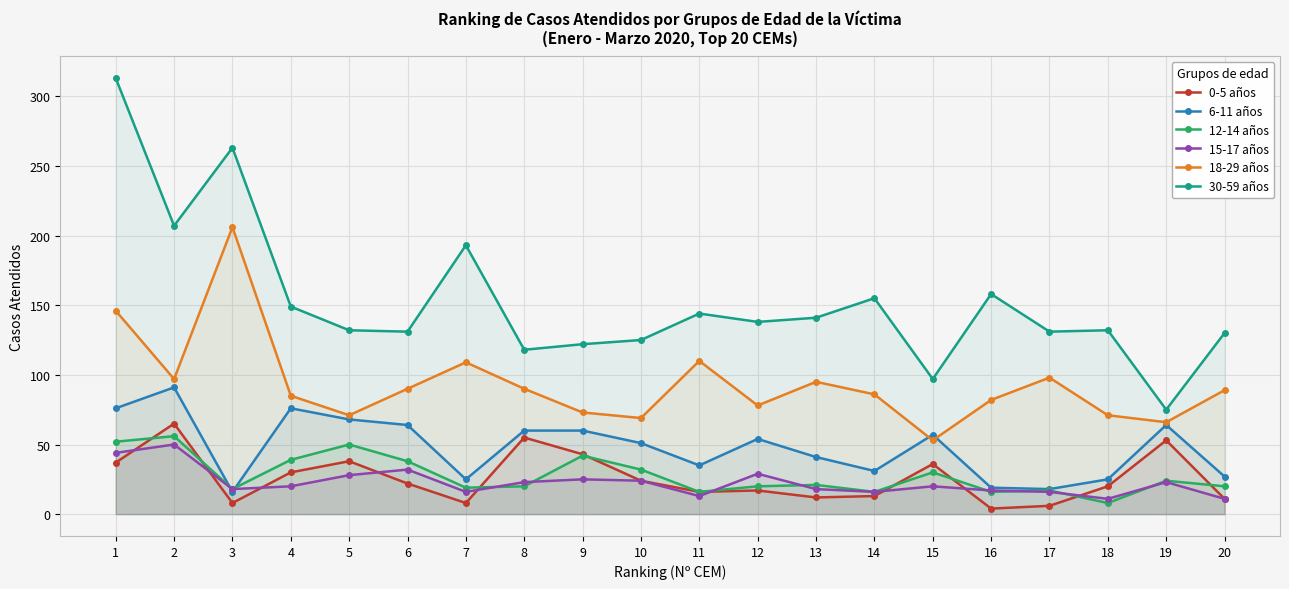

What is the value of the 6-11 años point at the 20th from the left?

27